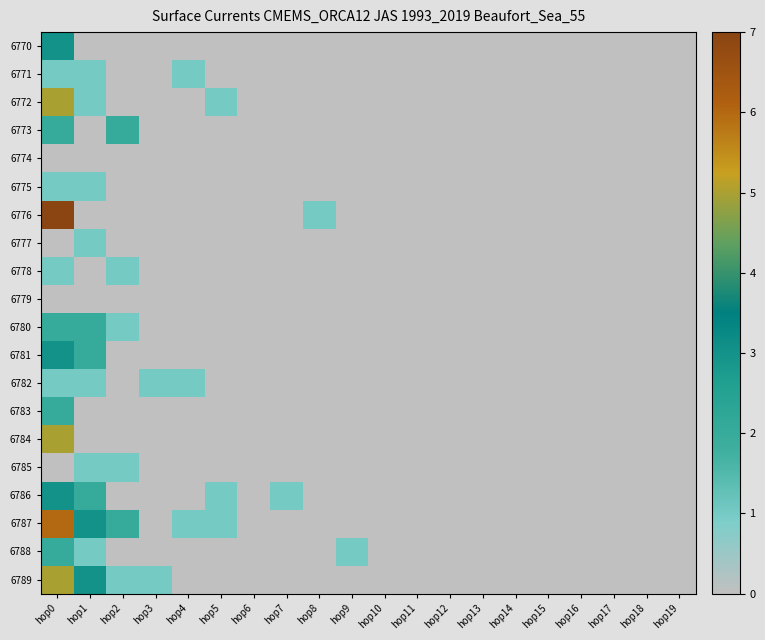

Reading right to left, extract all data points from this chart.

6770: hop19=0	hop18=0	hop17=0	hop16=0	hop15=0	hop14=0	hop13=0	hop12=0	hop11=0	hop10=0	hop9=0	hop8=0	hop7=0	hop6=0	hop5=0	hop4=0	hop3=0	hop2=0	hop1=0	hop0=3
6771: hop19=0	hop18=0	hop17=0	hop16=0	hop15=0	hop14=0	hop13=0	hop12=0	hop11=0	hop10=0	hop9=0	hop8=0	hop7=0	hop6=0	hop5=0	hop4=1	hop3=0	hop2=0	hop1=1	hop0=1
6772: hop19=0	hop18=0	hop17=0	hop16=0	hop15=0	hop14=0	hop13=0	hop12=0	hop11=0	hop10=0	hop9=0	hop8=0	hop7=0	hop6=0	hop5=1	hop4=0	hop3=0	hop2=0	hop1=1	hop0=5
6773: hop19=0	hop18=0	hop17=0	hop16=0	hop15=0	hop14=0	hop13=0	hop12=0	hop11=0	hop10=0	hop9=0	hop8=0	hop7=0	hop6=0	hop5=0	hop4=0	hop3=0	hop2=2	hop1=0	hop0=2
6774: hop19=0	hop18=0	hop17=0	hop16=0	hop15=0	hop14=0	hop13=0	hop12=0	hop11=0	hop10=0	hop9=0	hop8=0	hop7=0	hop6=0	hop5=0	hop4=0	hop3=0	hop2=0	hop1=0	hop0=0
6775: hop19=0	hop18=0	hop17=0	hop16=0	hop15=0	hop14=0	hop13=0	hop12=0	hop11=0	hop10=0	hop9=0	hop8=0	hop7=0	hop6=0	hop5=0	hop4=0	hop3=0	hop2=0	hop1=1	hop0=1
6776: hop19=0	hop18=0	hop17=0	hop16=0	hop15=0	hop14=0	hop13=0	hop12=0	hop11=0	hop10=0	hop9=0	hop8=1	hop7=0	hop6=0	hop5=0	hop4=0	hop3=0	hop2=0	hop1=0	hop0=7
6777: hop19=0	hop18=0	hop17=0	hop16=0	hop15=0	hop14=0	hop13=0	hop12=0	hop11=0	hop10=0	hop9=0	hop8=0	hop7=0	hop6=0	hop5=0	hop4=0	hop3=0	hop2=0	hop1=1	hop0=0
6778: hop19=0	hop18=0	hop17=0	hop16=0	hop15=0	hop14=0	hop13=0	hop12=0	hop11=0	hop10=0	hop9=0	hop8=0	hop7=0	hop6=0	hop5=0	hop4=0	hop3=0	hop2=1	hop1=0	hop0=1
6779: hop19=0	hop18=0	hop17=0	hop16=0	hop15=0	hop14=0	hop13=0	hop12=0	hop11=0	hop10=0	hop9=0	hop8=0	hop7=0	hop6=0	hop5=0	hop4=0	hop3=0	hop2=0	hop1=0	hop0=0
6780: hop19=0	hop18=0	hop17=0	hop16=0	hop15=0	hop14=0	hop13=0	hop12=0	hop11=0	hop10=0	hop9=0	hop8=0	hop7=0	hop6=0	hop5=0	hop4=0	hop3=0	hop2=1	hop1=2	hop0=2
6781: hop19=0	hop18=0	hop17=0	hop16=0	hop15=0	hop14=0	hop13=0	hop12=0	hop11=0	hop10=0	hop9=0	hop8=0	hop7=0	hop6=0	hop5=0	hop4=0	hop3=0	hop2=0	hop1=2	hop0=3
6782: hop19=0	hop18=0	hop17=0	hop16=0	hop15=0	hop14=0	hop13=0	hop12=0	hop11=0	hop10=0	hop9=0	hop8=0	hop7=0	hop6=0	hop5=0	hop4=1	hop3=1	hop2=0	hop1=1	hop0=1
6783: hop19=0	hop18=0	hop17=0	hop16=0	hop15=0	hop14=0	hop13=0	hop12=0	hop11=0	hop10=0	hop9=0	hop8=0	hop7=0	hop6=0	hop5=0	hop4=0	hop3=0	hop2=0	hop1=0	hop0=2
6784: hop19=0	hop18=0	hop17=0	hop16=0	hop15=0	hop14=0	hop13=0	hop12=0	hop11=0	hop10=0	hop9=0	hop8=0	hop7=0	hop6=0	hop5=0	hop4=0	hop3=0	hop2=0	hop1=0	hop0=5
6785: hop19=0	hop18=0	hop17=0	hop16=0	hop15=0	hop14=0	hop13=0	hop12=0	hop11=0	hop10=0	hop9=0	hop8=0	hop7=0	hop6=0	hop5=0	hop4=0	hop3=0	hop2=1	hop1=1	hop0=0
6786: hop19=0	hop18=0	hop17=0	hop16=0	hop15=0	hop14=0	hop13=0	hop12=0	hop11=0	hop10=0	hop9=0	hop8=0	hop7=1	hop6=0	hop5=1	hop4=0	hop3=0	hop2=0	hop1=2	hop0=3
6787: hop19=0	hop18=0	hop17=0	hop16=0	hop15=0	hop14=0	hop13=0	hop12=0	hop11=0	hop10=0	hop9=0	hop8=0	hop7=0	hop6=0	hop5=1	hop4=1	hop3=0	hop2=2	hop1=3	hop0=6
6788: hop19=0	hop18=0	hop17=0	hop16=0	hop15=0	hop14=0	hop13=0	hop12=0	hop11=0	hop10=0	hop9=1	hop8=0	hop7=0	hop6=0	hop5=0	hop4=0	hop3=0	hop2=0	hop1=1	hop0=2
6789: hop19=0	hop18=0	hop17=0	hop16=0	hop15=0	hop14=0	hop13=0	hop12=0	hop11=0	hop10=0	hop9=0	hop8=0	hop7=0	hop6=0	hop5=0	hop4=0	hop3=1	hop2=1	hop1=3	hop0=5